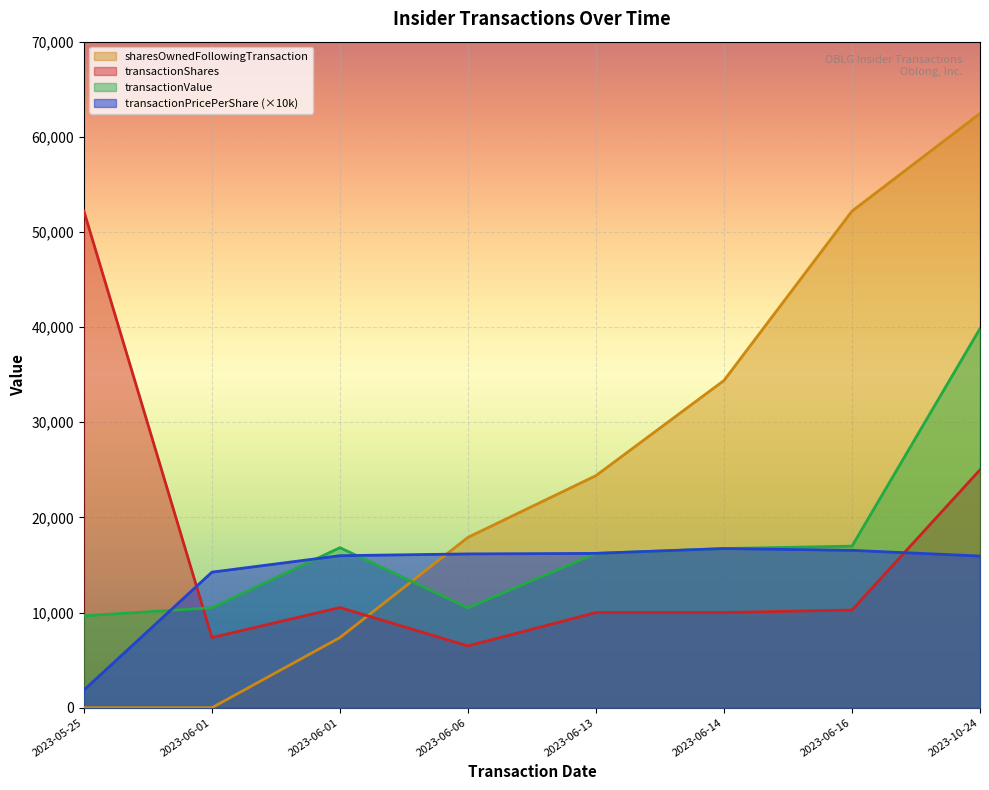

At which label is sharesOwnedFollowingTransaction closest to 31229?

2023-06-14